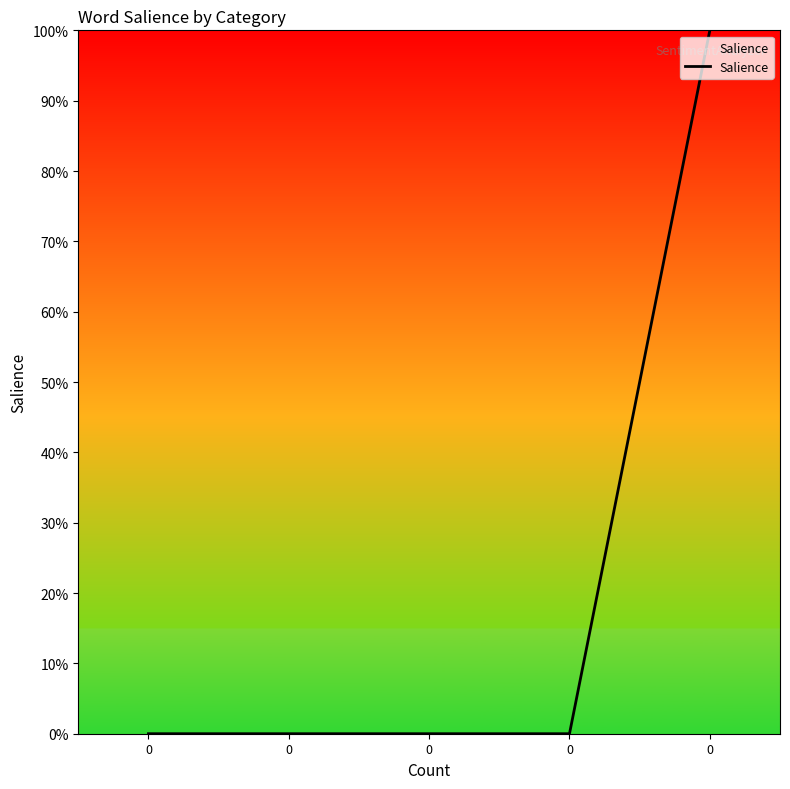

What value does the data have at 0?

1